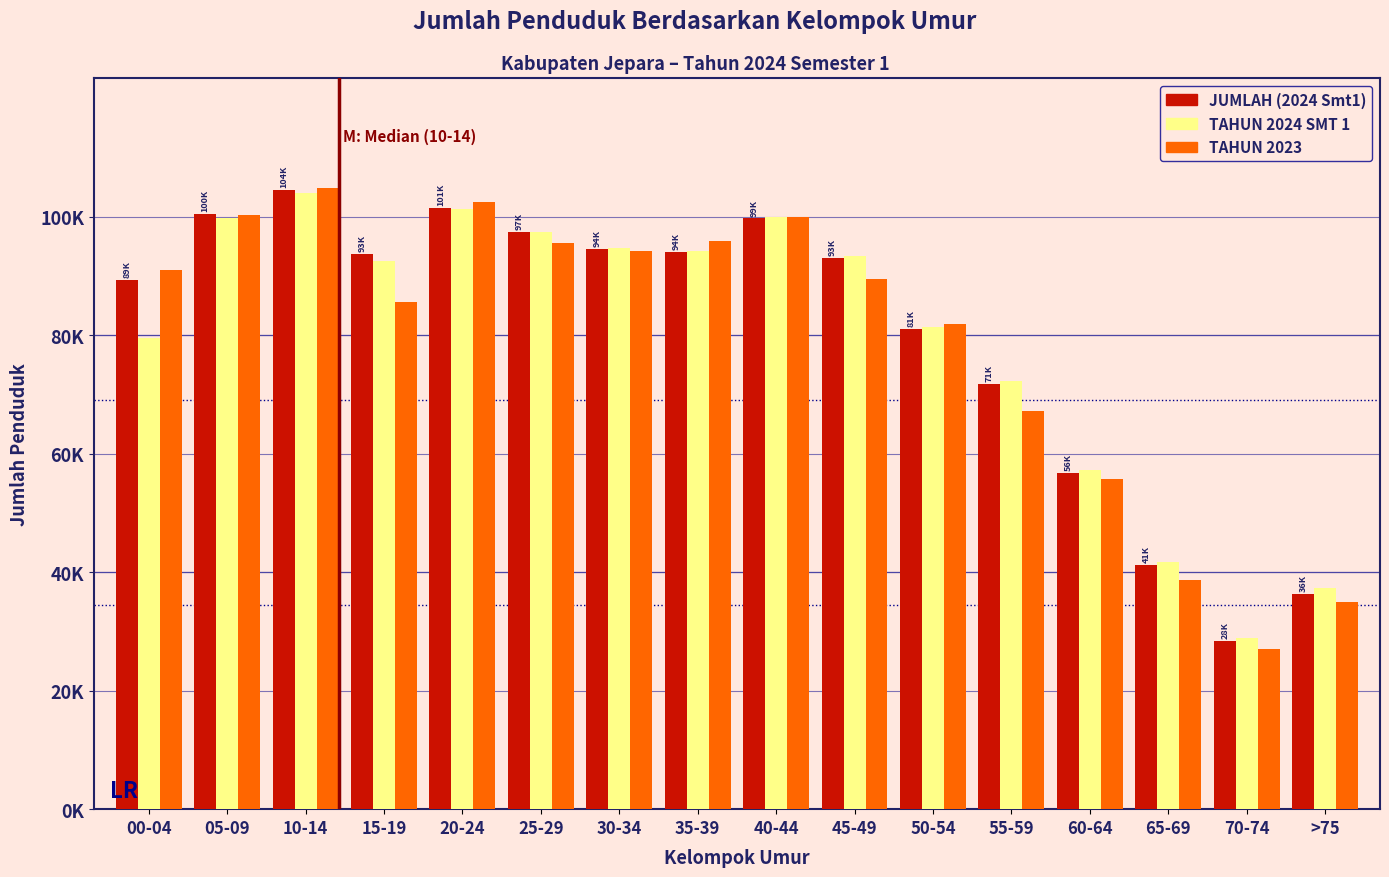

What are all the series names shown in the legend?

JUMLAH (2024 Smt1), TAHUN 2024 SMT 1, TAHUN 2023